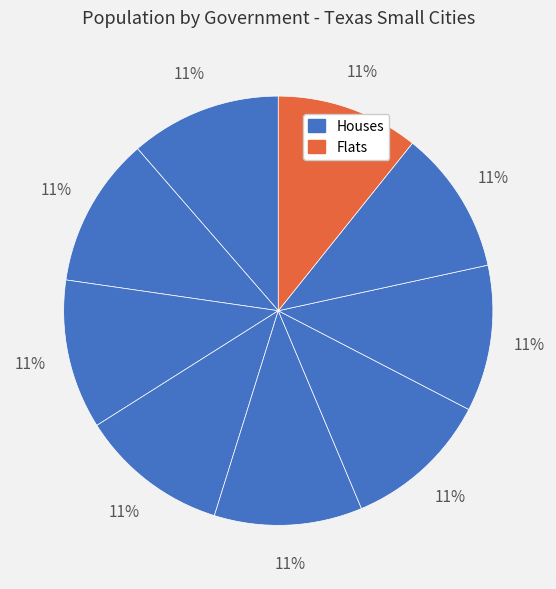

Count the number of slices in the pie.

9